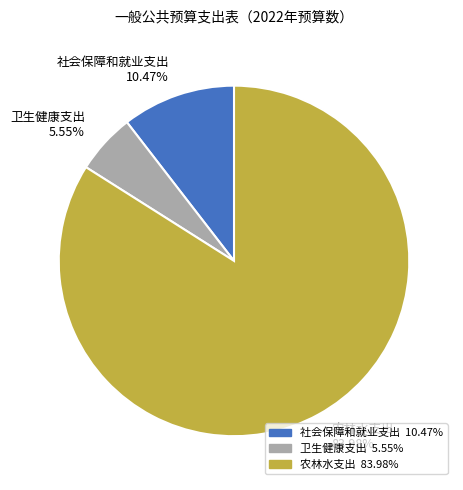

Which category has the smallest portion of the pie?

卫生健康支出